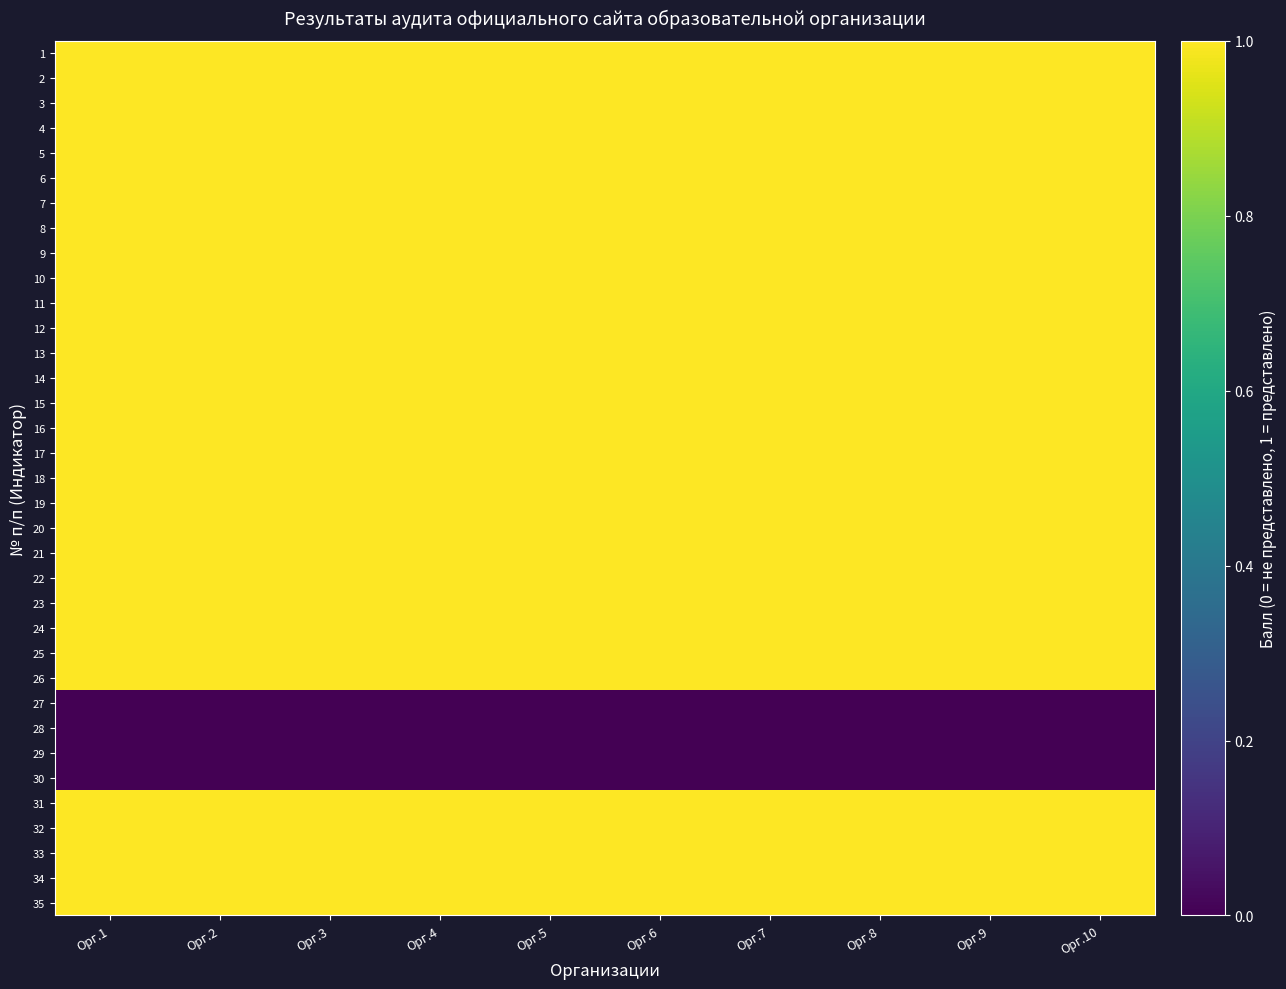

Between Орг.4 and Орг.7, which series saw the biggest shift?

1